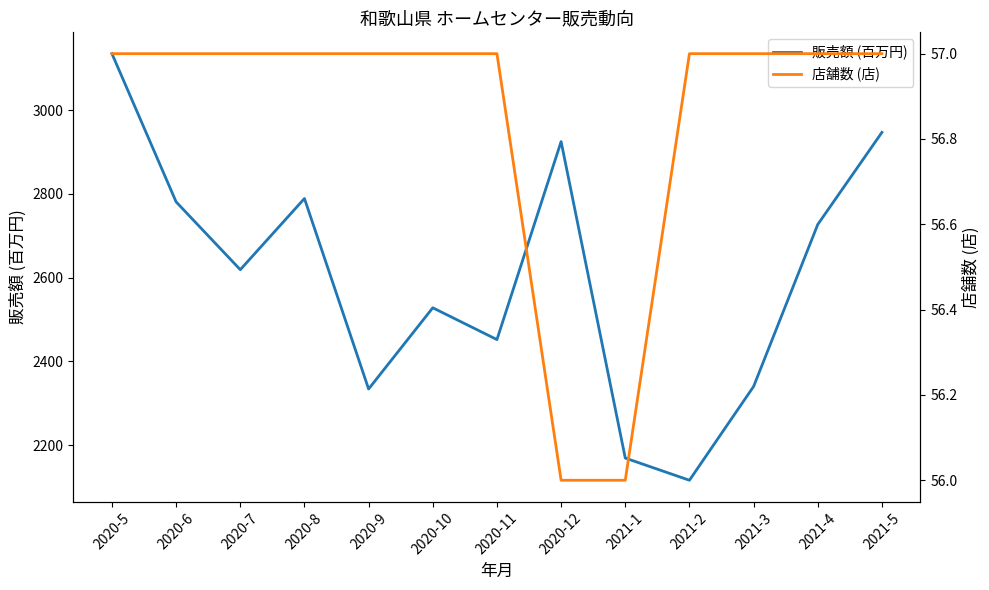

What is the smallest value displayed?

56